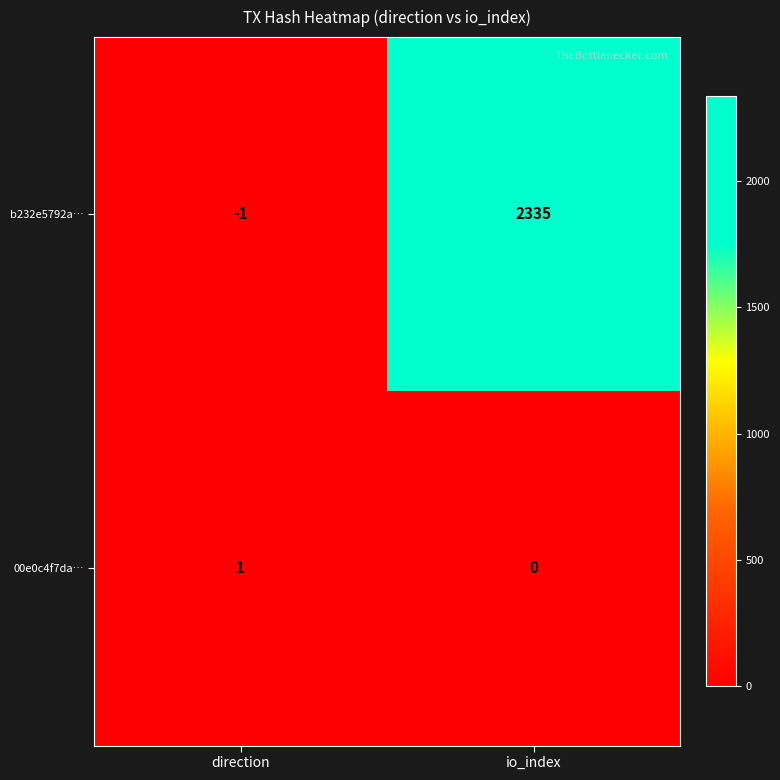

Which label corresponds to the smallest value in the chart?

direction